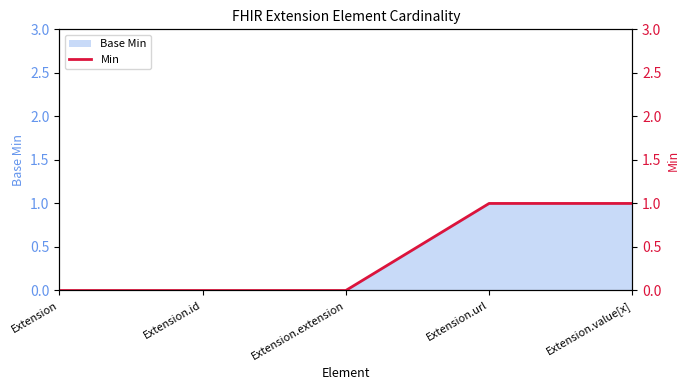

What position from the right is Extension.id?

4